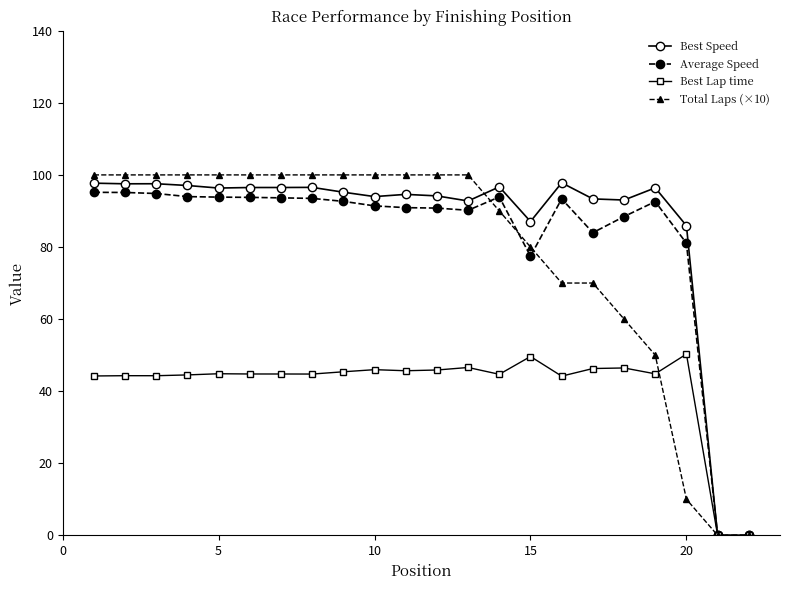

At how many categories does at least one series exceed 41?

20